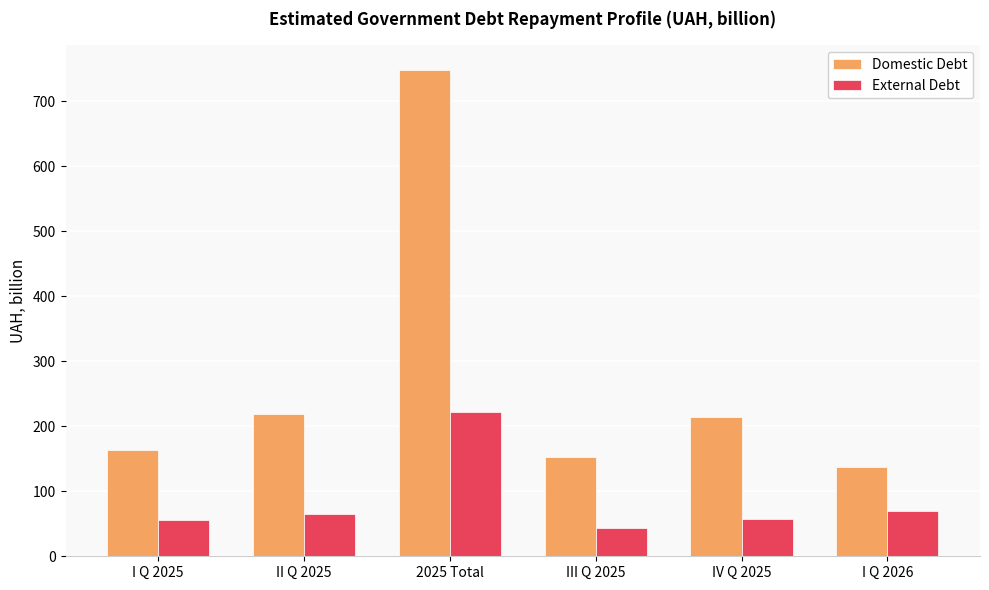

Which series has the largest range (max minus min)?

Domestic Debt